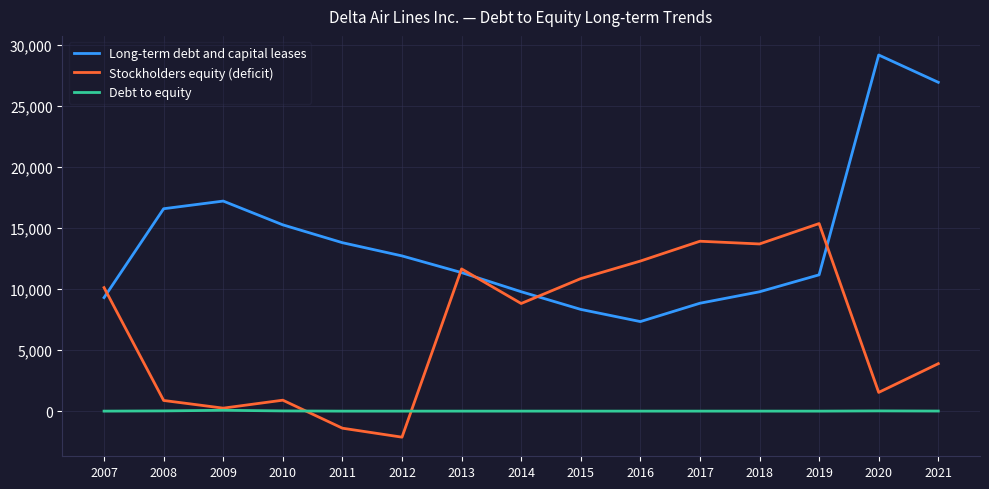

Which series has the widest spread of values?

Long-term debt and capital leases